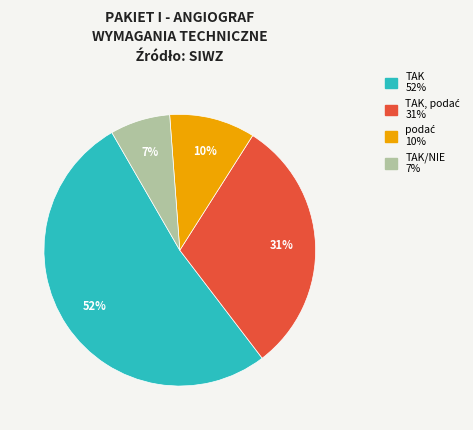

How many slices are in this pie chart?

4